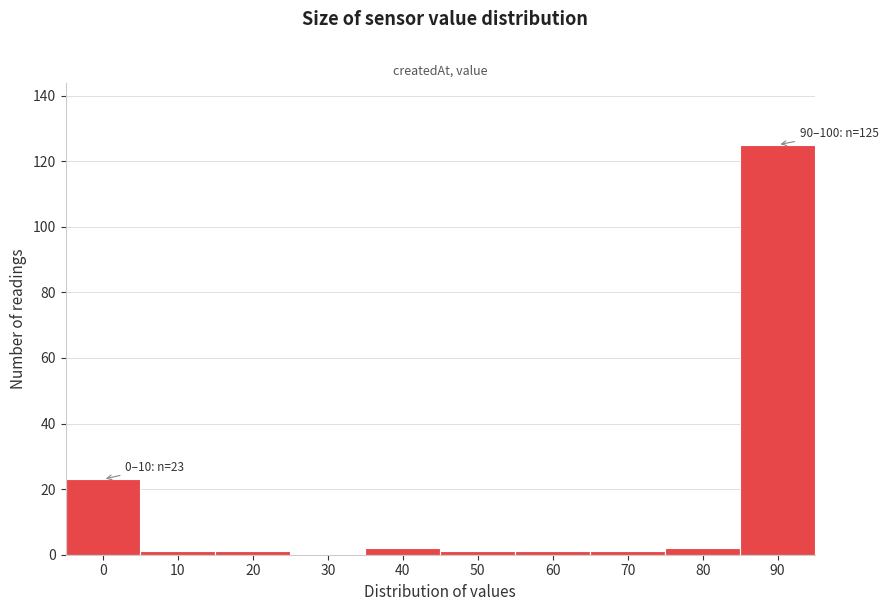

What is the sum of all values?

157